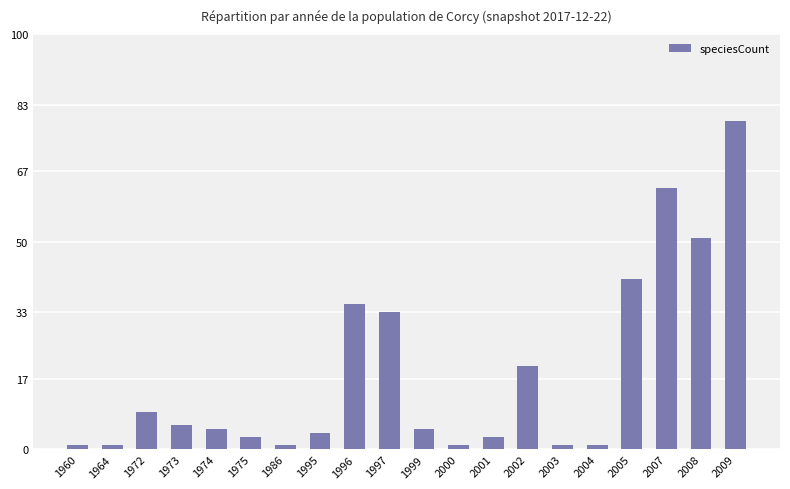

What is the maximum value shown in the chart?

79